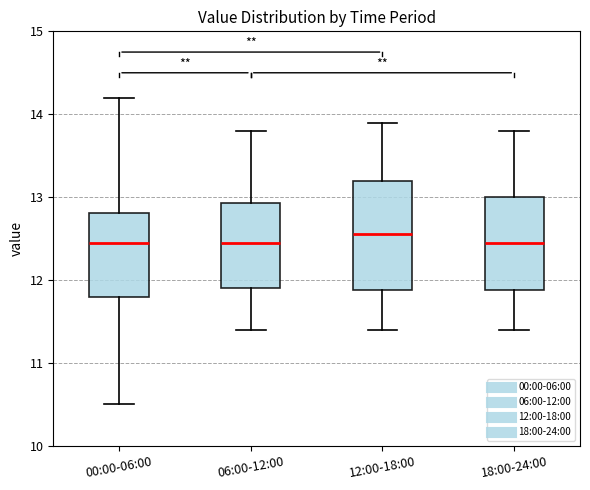

Reading left to right, read every box against the y-axis: the position of its median line, the range the box covers, and the ends of its whiskers. The values are not printed on the chart, so give them approximately, as read against the axis.

00:00-06:00: median 12.5, box 11.8 to 12.8, whiskers 10.5 to 14.2
06:00-12:00: median 12.5, box 11.9 to 12.9, whiskers 11.4 to 13.8
12:00-18:00: median 12.6, box 11.9 to 13.2, whiskers 11.4 to 13.9
18:00-24:00: median 12.5, box 11.9 to 13.0, whiskers 11.4 to 13.8